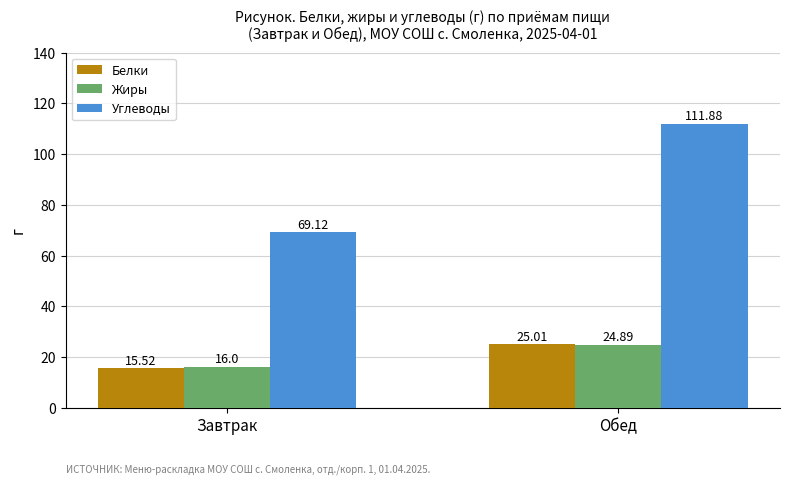

What is the spread (max minus min) of values at Завтрак?

53.6